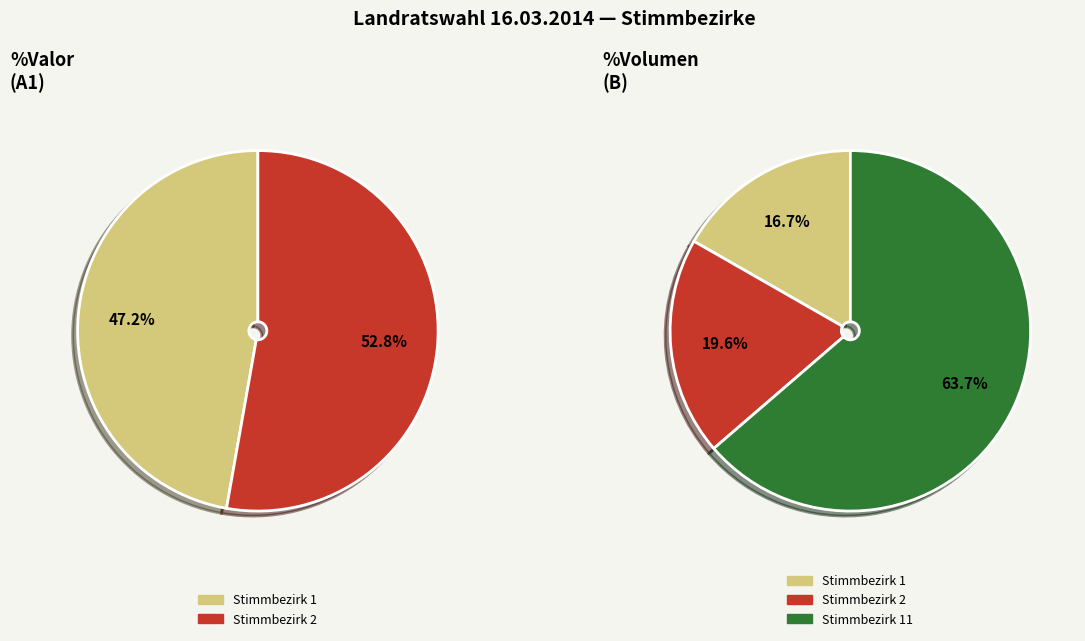

Does any single category account for the majority?

Yes